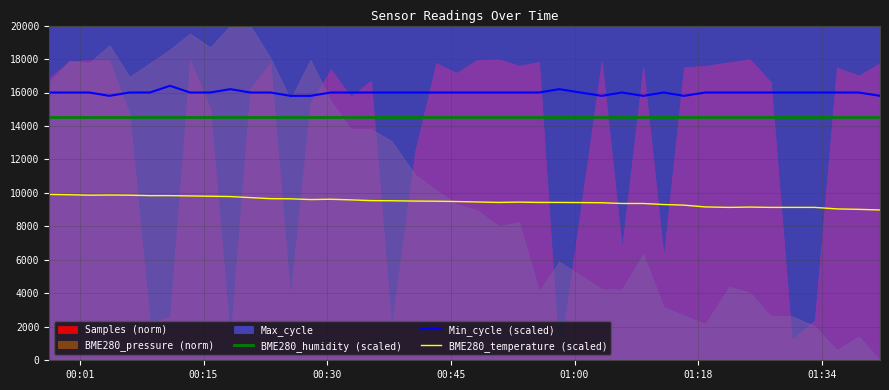

What is the highest value of the Min_cycle (scaled) series?

16400.0